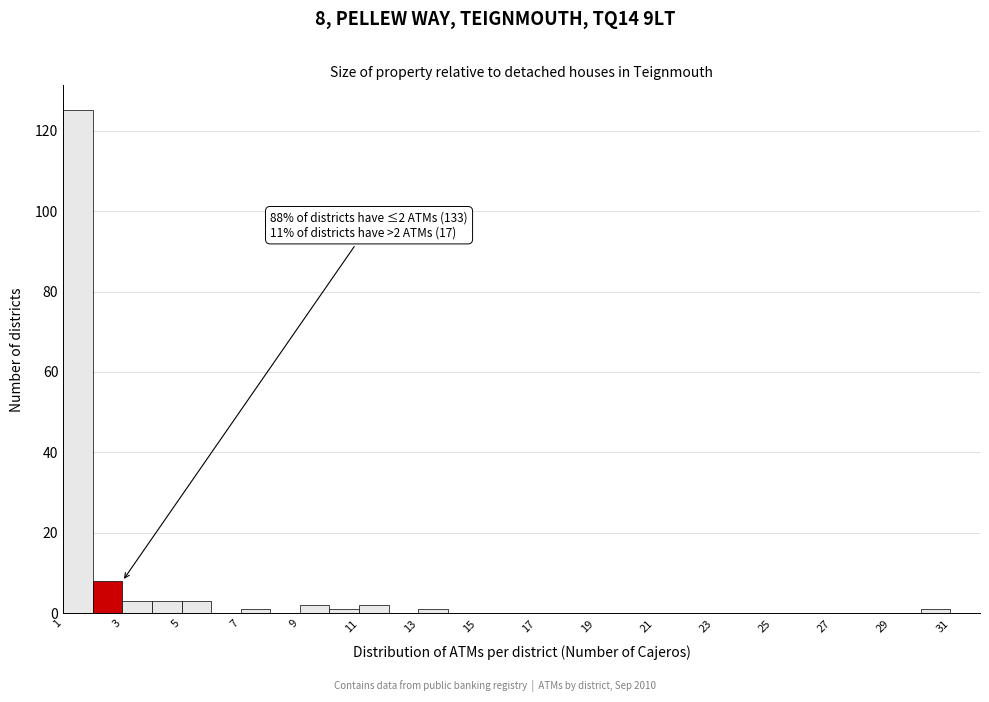

Which range on the x-axis has the tallest bar?

1 to 2